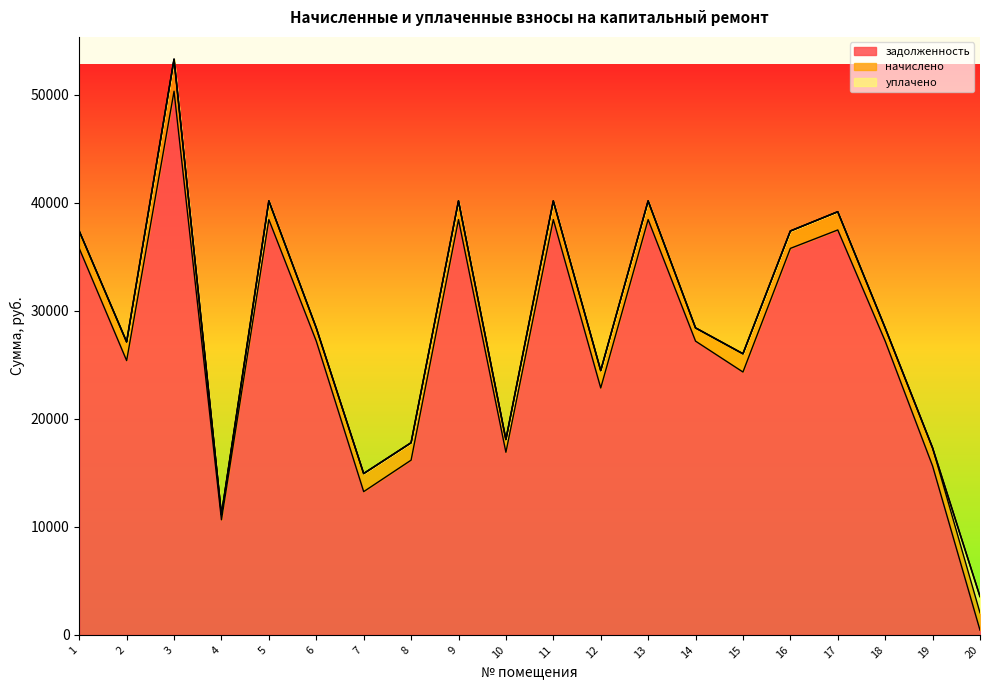

True or false: задолженность has more than 0 interior local peaks.

True